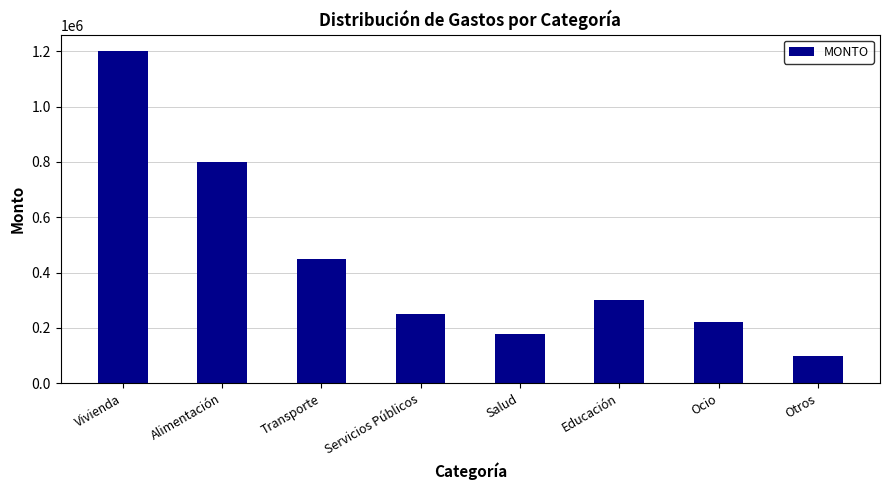

What is the difference between the maximum and minimum values?

1100000